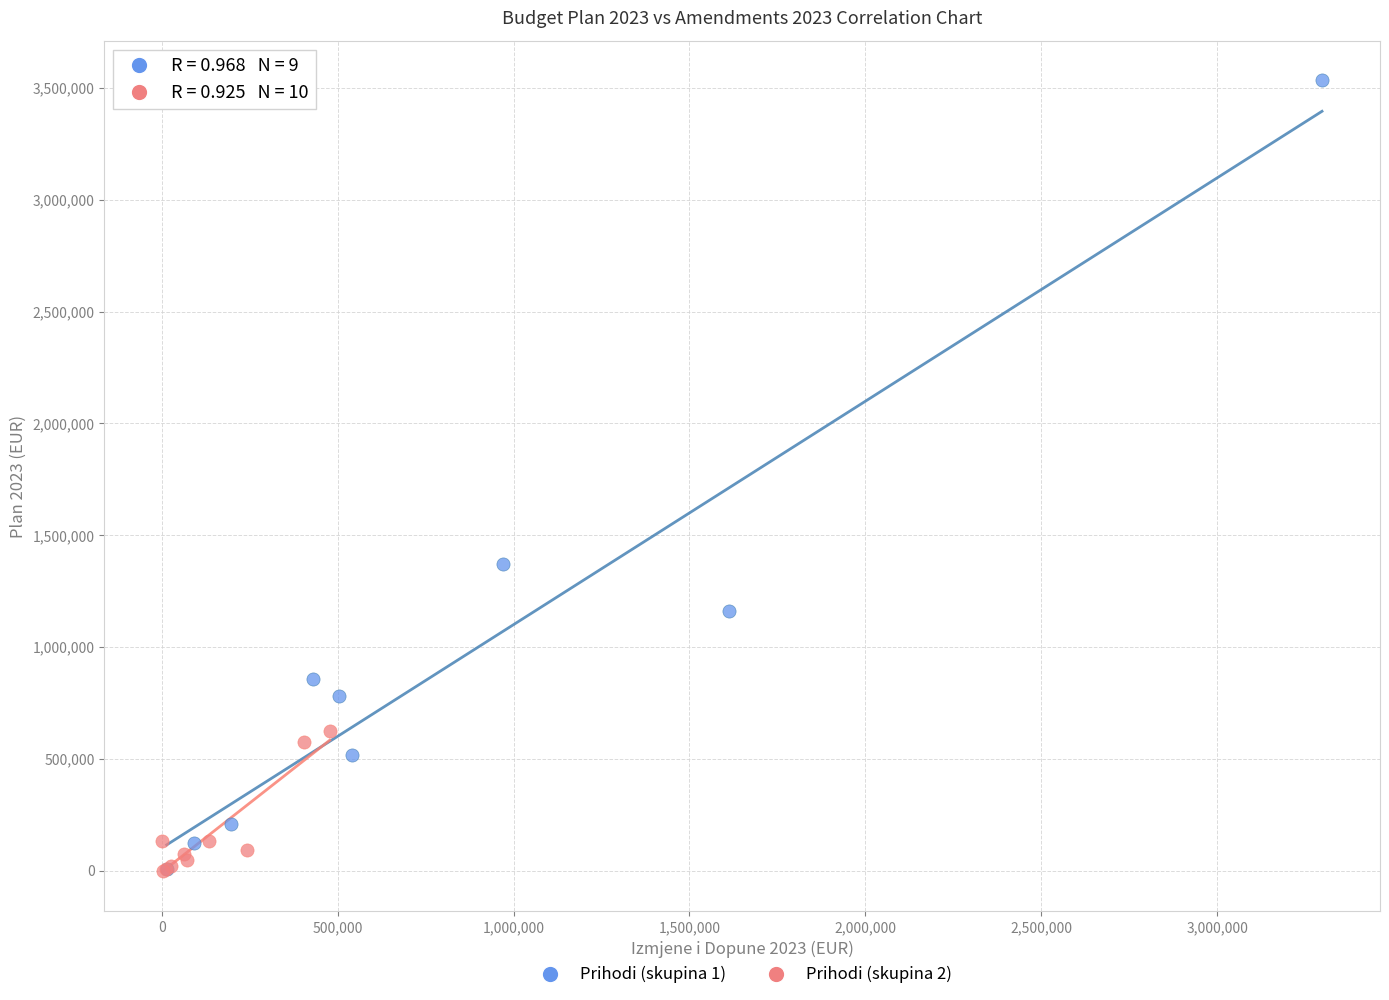

Which series reaches the maximum Y coordinate?

Prihodi (skupina 1)